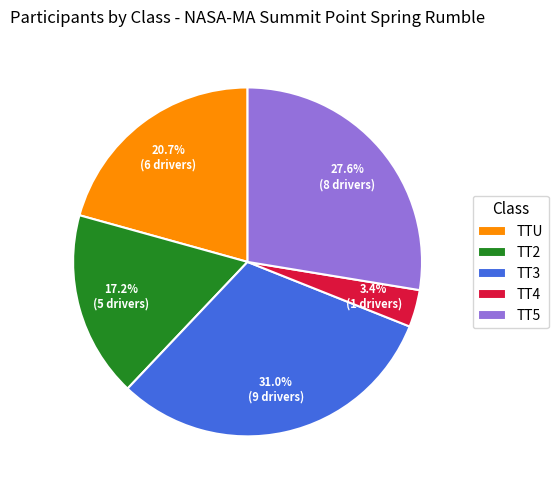

Do TT2 and TTU together represent more than half of the pie?

No